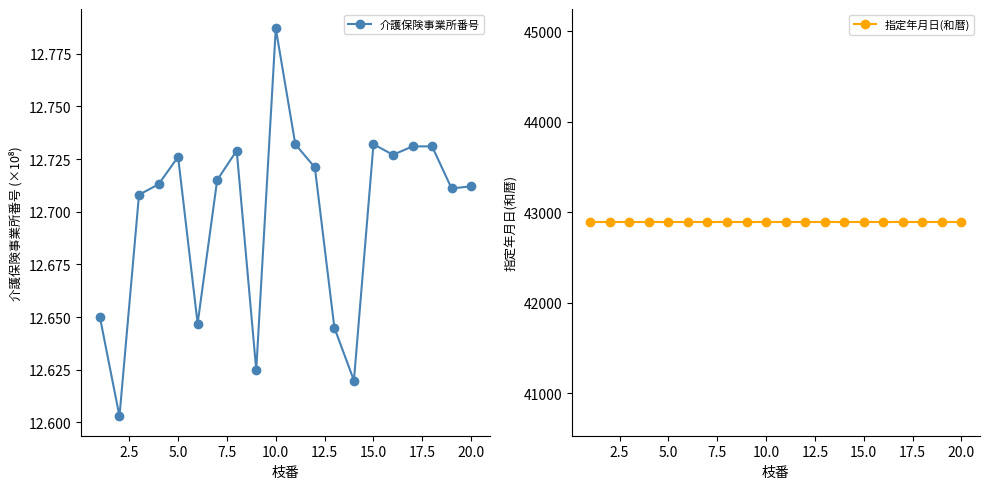

True or false: 指定年月日(和暦) and 介護保険事業所番号 cross at least once.

False